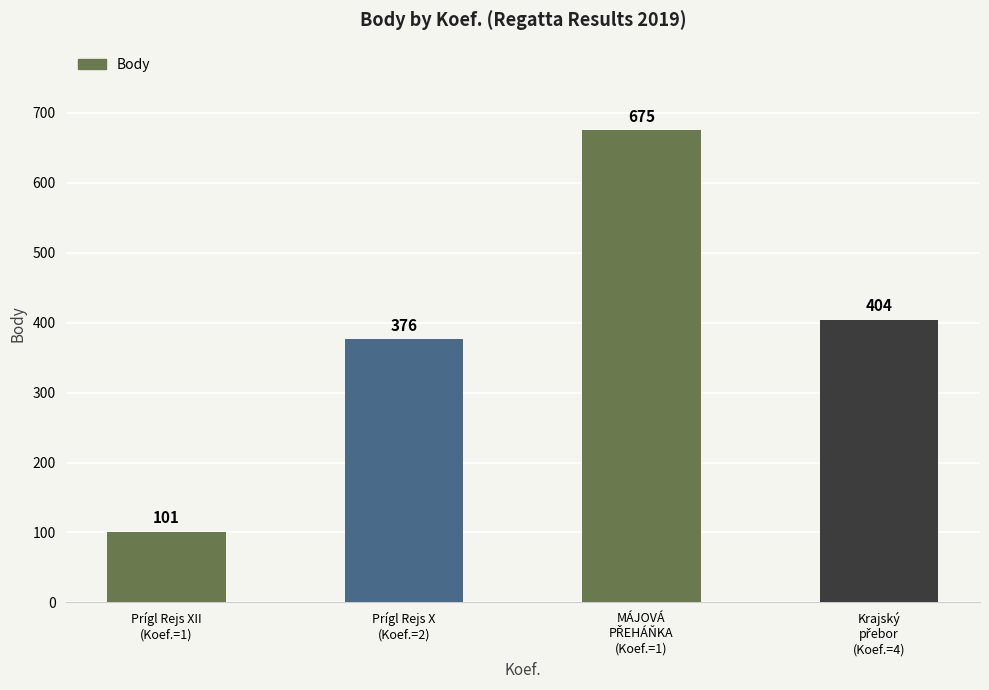

What is the value of the 3rd bar from the left?

675